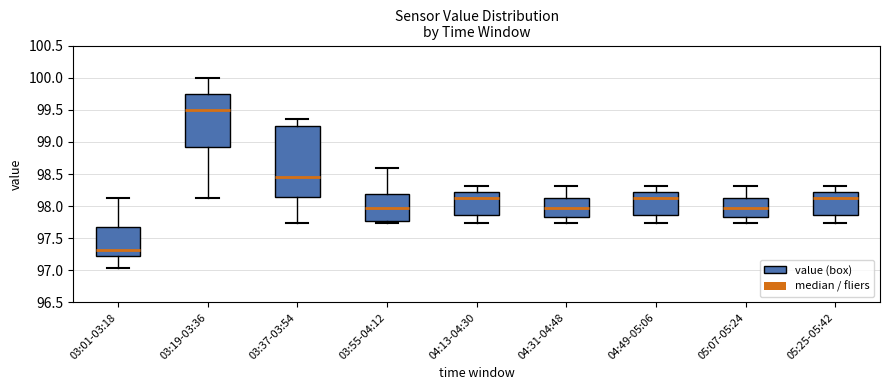

Where does the lower whisker of the box for 04:13-04:30 end on the y-axis? The values are not printed on the chart, so give them approximately, as read against the axis.

97.75